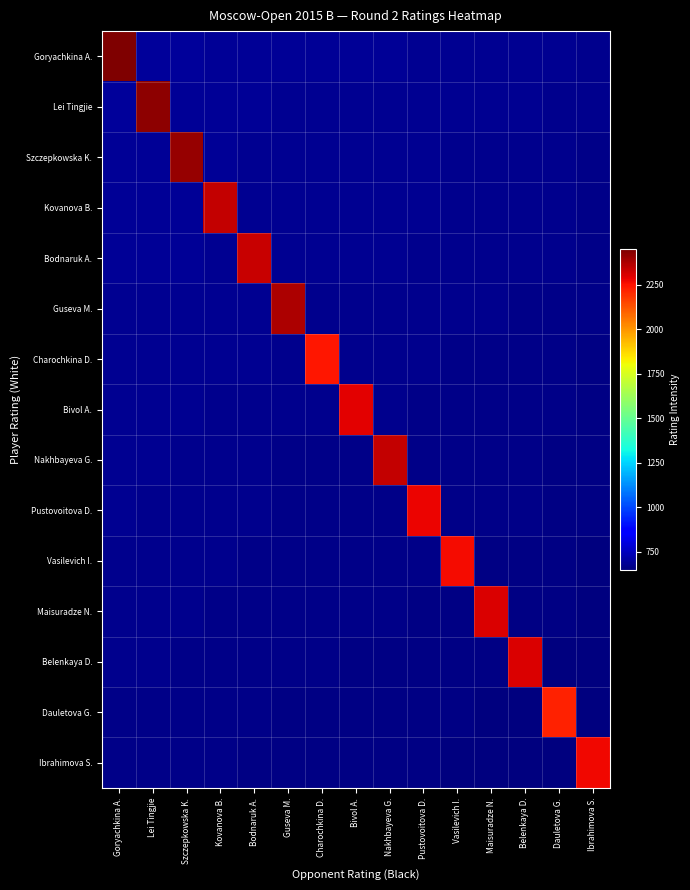

Reading left to right, list all the values displayed in this chart.

Goryachkina A.: Goryachkina A.=2451.0	Lei Tingjie=691.6	Szczepkowska K.=690.0	Kovanova B.=689.4	Bodnaruk A.=687.8	Guseva M.=684.3	Charochkina D.=684.3	Bivol A.=683.4	Nakhbayeva G.=683.1	Pustovoitova D.=682.5	Vasilevich I.=680.5	Maisuradze N.=680.1	Belenkaya D.=679.2	Dauletova G.=676.0	Ibrahimova S.=673.5
Lei Tingjie: Goryachkina A.=689.9	Lei Tingjie=2429.0	Szczepkowska K.=686.7	Kovanova B.=686.1	Bodnaruk A.=684.4	Guseva M.=681.0	Charochkina D.=681.0	Bivol A.=680.1	Nakhbayeva G.=679.8	Pustovoitova D.=679.2	Vasilevich I.=677.2	Maisuradze N.=676.8	Belenkaya D.=675.9	Dauletova G.=672.8	Ibrahimova S.=670.2
Szczepkowska K.: Goryachkina A.=687.8	Lei Tingjie=686.2	Szczepkowska K.=2415.0	Kovanova B.=684.0	Bodnaruk A.=682.4	Guseva M.=678.9	Charochkina D.=678.9	Bivol A.=678.0	Nakhbayeva G.=677.7	Pustovoitova D.=677.1	Vasilevich I.=675.1	Maisuradze N.=674.7	Belenkaya D.=673.8	Dauletova G.=670.6	Ibrahimova S.=668.1
Kovanova B.: Goryachkina A.=686.2	Lei Tingjie=684.8	Szczepkowska K.=683.1	Kovanova B.=2340.0	Bodnaruk A.=680.9	Guseva M.=677.4	Charochkina D.=677.4	Bivol A.=676.5	Nakhbayeva G.=676.2	Pustovoitova D.=675.6	Vasilevich I.=673.6	Maisuradze N.=673.2	Belenkaya D.=672.3	Dauletova G.=669.1	Ibrahimova S.=666.6
Bodnaruk A.: Goryachkina A.=685.8	Lei Tingjie=684.3	Szczepkowska K.=682.6	Kovanova B.=682.0	Bodnaruk A.=2335.0	Guseva M.=676.9	Charochkina D.=676.9	Bivol A.=676.0	Nakhbayeva G.=675.8	Pustovoitova D.=675.1	Vasilevich I.=673.2	Maisuradze N.=672.8	Belenkaya D.=671.9	Dauletova G.=668.7	Ibrahimova S.=666.1
Guseva M.: Goryachkina A.=681.8	Lei Tingjie=680.2	Szczepkowska K.=678.6	Kovanova B.=678.0	Bodnaruk A.=676.4	Guseva M.=2375.0	Charochkina D.=672.9	Bivol A.=672.0	Nakhbayeva G.=671.7	Pustovoitova D.=671.1	Vasilevich I.=669.1	Maisuradze N.=668.7	Belenkaya D.=667.8	Dauletova G.=664.6	Ibrahimova S.=662.1
Charochkina D.: Goryachkina A.=681.0	Lei Tingjie=679.5	Szczepkowska K.=677.9	Kovanova B.=677.2	Bodnaruk A.=675.6	Guseva M.=672.1	Charochkina D.=2240.5	Bivol A.=671.2	Nakhbayeva G.=670.9	Pustovoitova D.=670.4	Vasilevich I.=668.4	Maisuradze N.=667.9	Belenkaya D.=667.0	Dauletova G.=663.9	Ibrahimova S.=661.4
Bivol A.: Goryachkina A.=678.8	Lei Tingjie=677.2	Szczepkowska K.=675.6	Kovanova B.=675.0	Bodnaruk A.=673.4	Guseva M.=669.9	Charochkina D.=669.9	Bivol A.=2292.5	Nakhbayeva G.=668.7	Pustovoitova D.=668.1	Vasilevich I.=666.1	Maisuradze N.=665.7	Belenkaya D.=664.8	Dauletova G.=661.6	Ibrahimova S.=659.1
Nakhbayeva G.: Goryachkina A.=677.1	Lei Tingjie=675.6	Szczepkowska K.=673.9	Kovanova B.=673.4	Bodnaruk A.=671.7	Guseva M.=668.2	Charochkina D.=668.2	Bivol A.=667.4	Nakhbayeva G.=2344.0	Pustovoitova D.=666.4	Vasilevich I.=664.5	Maisuradze N.=664.0	Belenkaya D.=663.1	Dauletova G.=660.0	Ibrahimova S.=657.4
Pustovoitova D.: Goryachkina A.=675.6	Lei Tingjie=674.1	Szczepkowska K.=672.4	Kovanova B.=671.9	Bodnaruk A.=670.2	Guseva M.=666.8	Charochkina D.=666.8	Bivol A.=665.9	Nakhbayeva G.=665.5	Pustovoitova D.=2275.2	Vasilevich I.=663.0	Maisuradze N.=662.5	Belenkaya D.=661.6	Dauletova G.=658.5	Ibrahimova S.=655.9
Vasilevich I.: Goryachkina A.=673.5	Lei Tingjie=672.0	Szczepkowska K.=670.4	Kovanova B.=669.8	Bodnaruk A.=668.1	Guseva M.=664.6	Charochkina D.=664.6	Bivol A.=663.8	Nakhbayeva G.=663.4	Pustovoitova D.=662.9	Vasilevich I.=2261.5	Maisuradze N.=660.4	Belenkaya D.=659.5	Dauletova G.=656.4	Ibrahimova S.=653.9
Maisuradze N.: Goryachkina A.=672.0	Lei Tingjie=670.5	Szczepkowska K.=668.9	Kovanova B.=668.2	Bodnaruk A.=666.6	Guseva M.=663.1	Charochkina D.=663.1	Bivol A.=662.2	Nakhbayeva G.=661.9	Pustovoitova D.=661.4	Vasilevich I.=659.4	Maisuradze N.=2310.0	Belenkaya D.=658.0	Dauletova G.=654.9	Ibrahimova S.=652.4
Belenkaya D.: Goryachkina A.=671.1	Lei Tingjie=669.6	Szczepkowska K.=667.9	Kovanova B.=667.4	Bodnaruk A.=665.7	Guseva M.=662.2	Charochkina D.=662.2	Bivol A.=661.4	Nakhbayeva G.=661.0	Pustovoitova D.=660.4	Vasilevich I.=658.5	Maisuradze N.=658.0	Belenkaya D.=2304.0	Dauletova G.=654.0	Ibrahimova S.=651.4
Dauletova G.: Goryachkina A.=667.0	Lei Tingjie=665.5	Szczepkowska K.=663.9	Kovanova B.=663.3	Bodnaruk A.=661.6	Guseva M.=658.2	Charochkina D.=658.2	Bivol A.=657.3	Nakhbayeva G.=657.0	Pustovoitova D.=656.4	Vasilevich I.=654.4	Maisuradze N.=654.0	Belenkaya D.=653.1	Dauletova G.=2221.8	Ibrahimova S.=647.4
Ibrahimova S.: Goryachkina A.=666.4	Lei Tingjie=664.9	Szczepkowska K.=663.3	Kovanova B.=662.7	Bodnaruk A.=661.0	Guseva M.=657.6	Charochkina D.=657.6	Bivol A.=656.7	Nakhbayeva G.=656.4	Pustovoitova D.=655.8	Vasilevich I.=653.9	Maisuradze N.=653.4	Belenkaya D.=652.5	Dauletova G.=649.4	Ibrahimova S.=2273.0